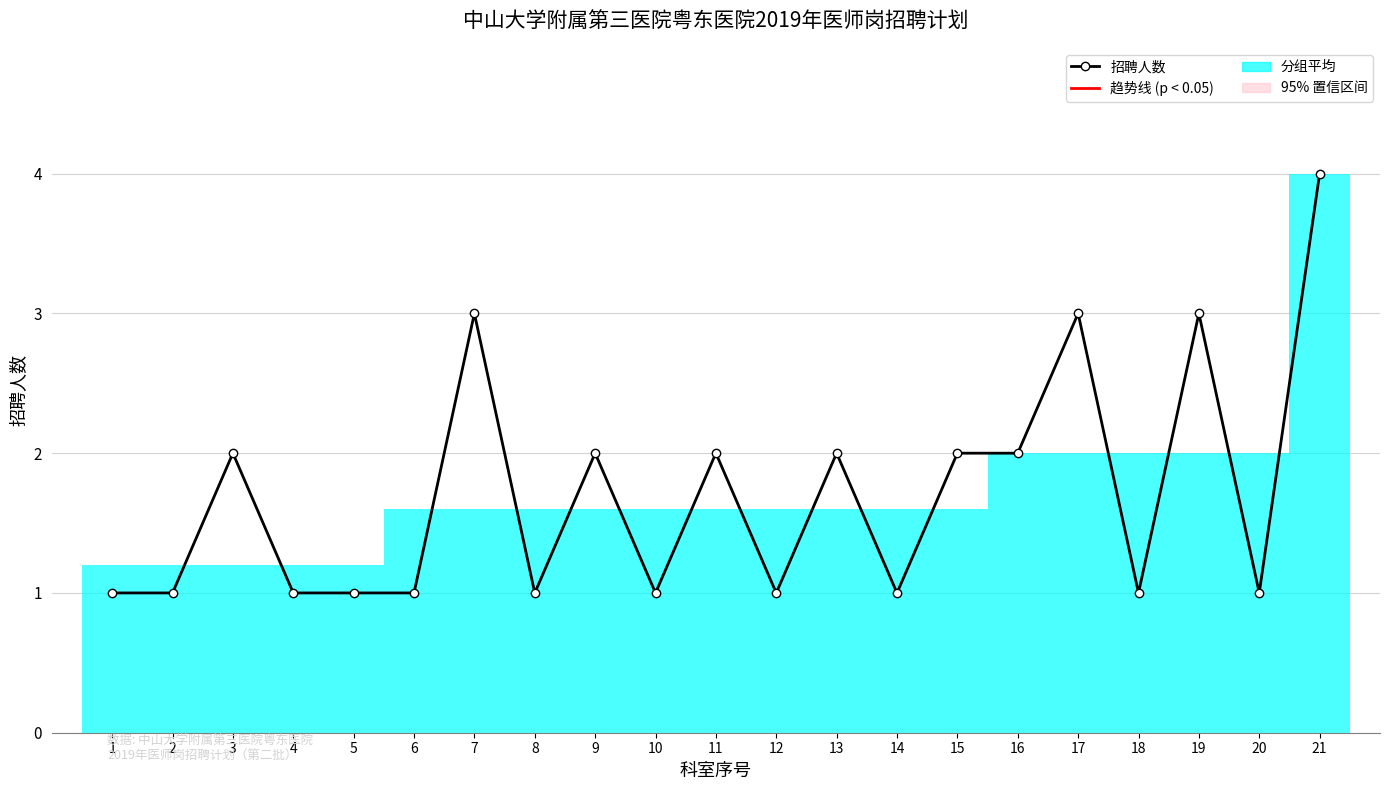

How many distinct data groups are displayed?

1